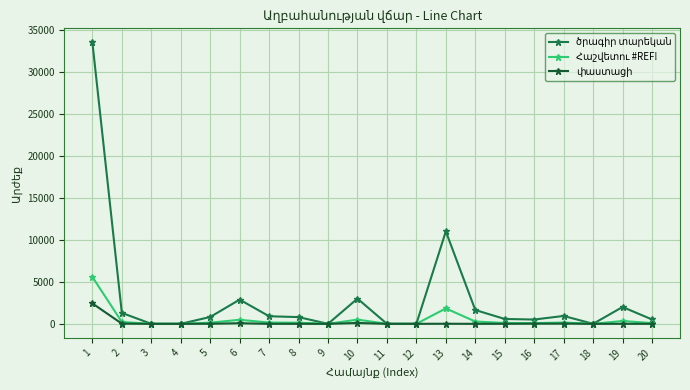

How many distinct data groups are displayed?

3